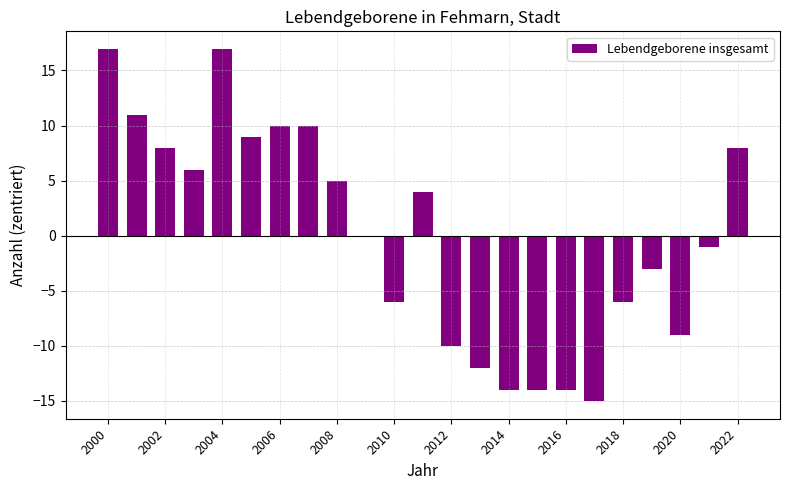

What is the greatest value displayed?

17.0